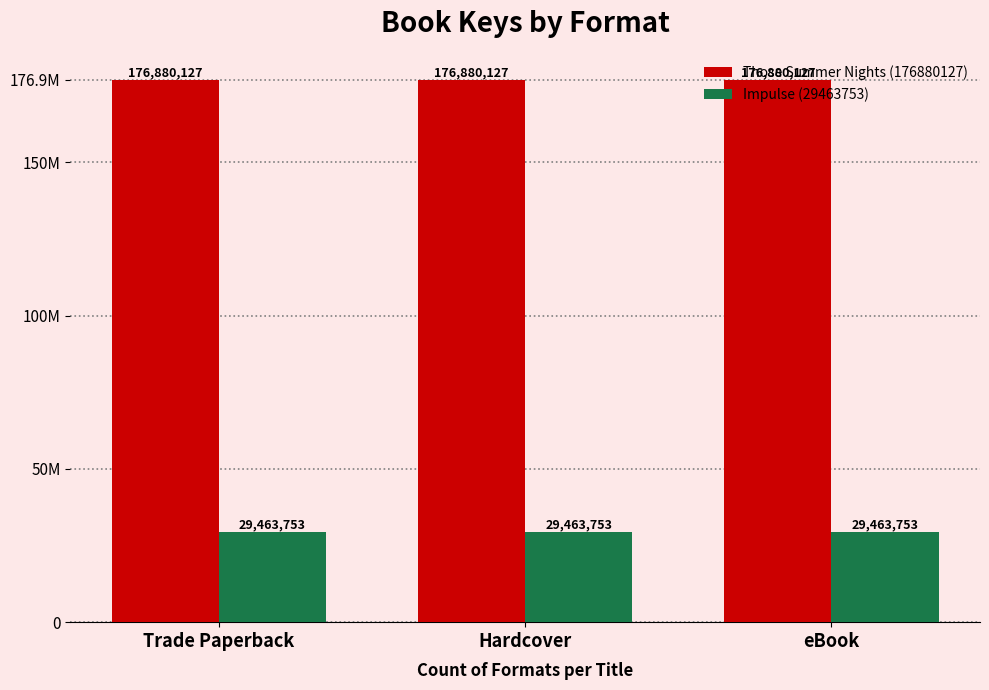

List the series in order of their peak value, highest first.

Those Summer Nights (176880127), Impulse (29463753)